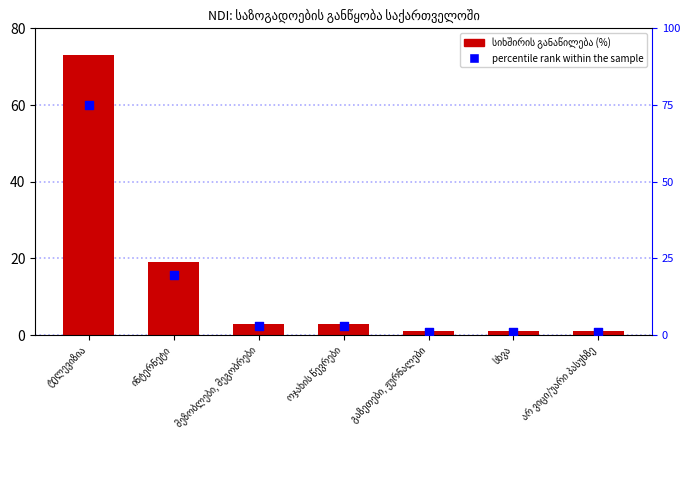

What are all the series names shown in the legend?

სიხშირის განაწილება (%), percentile rank within the sample